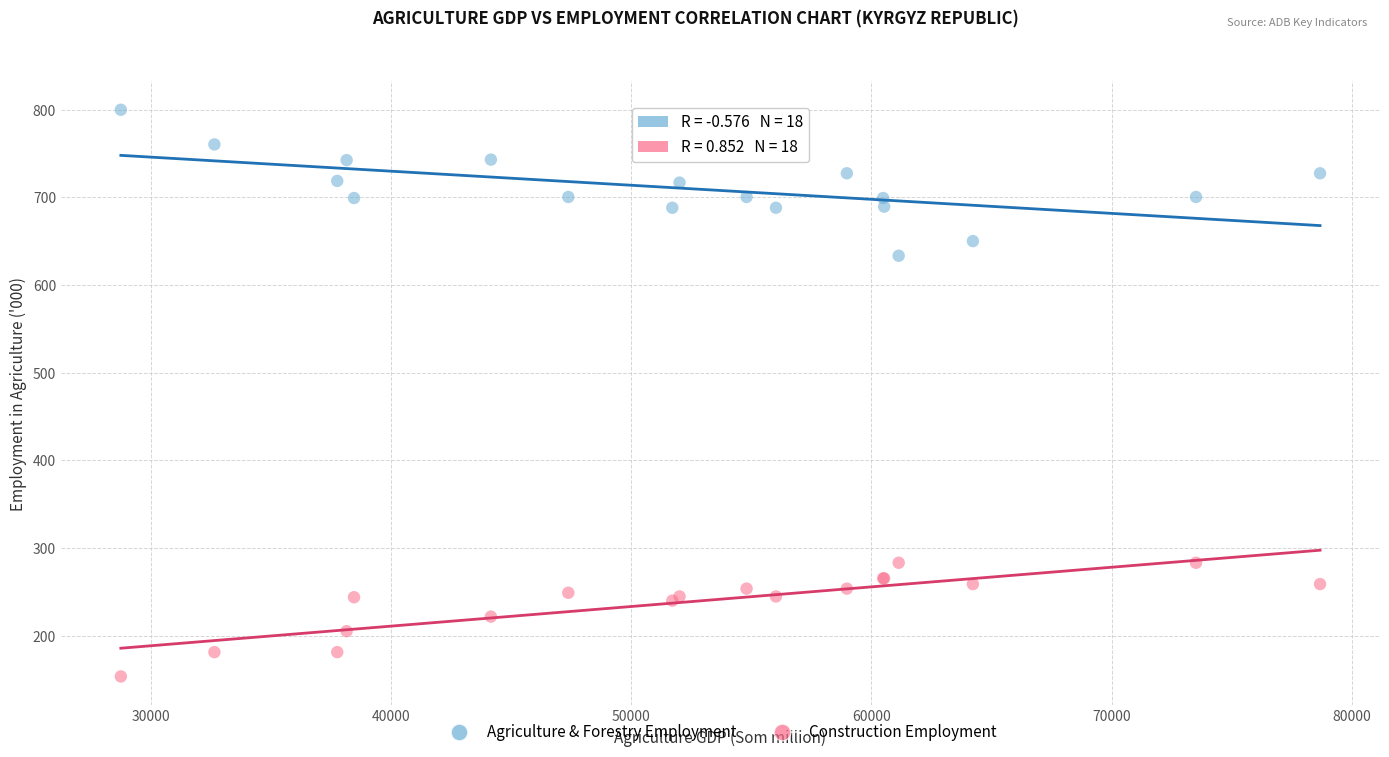

Which series contains the highest Y value?

Agriculture & Forestry Employment